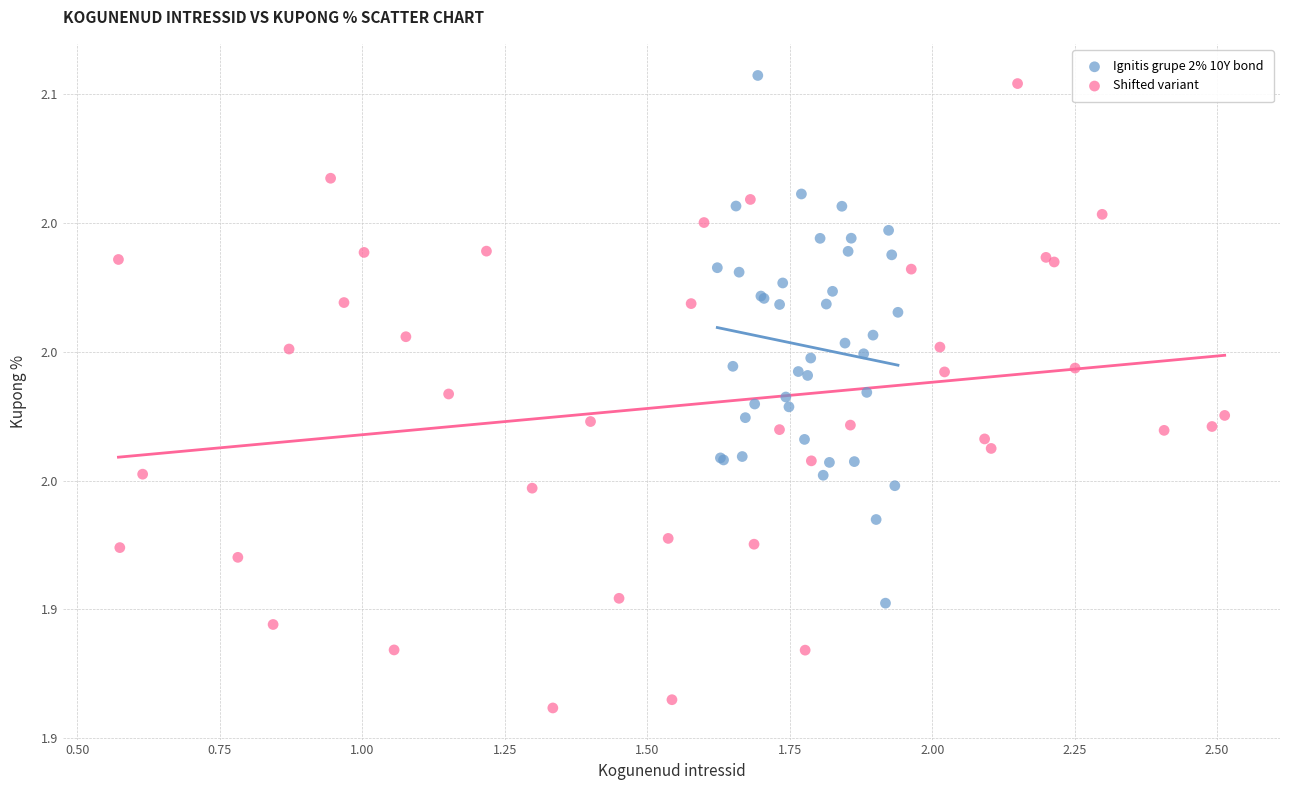

Which series has the largest Y range (max minus min)?

Shifted variant